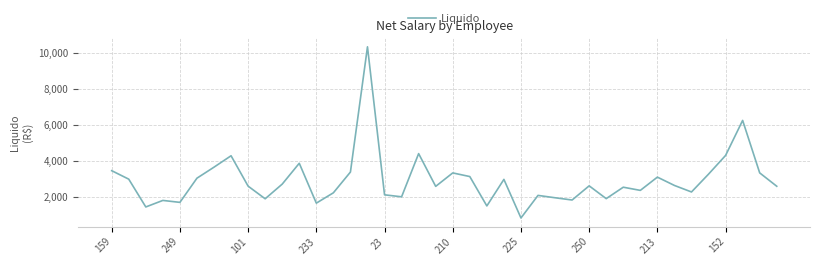

What is the smallest value displayed?

830.1